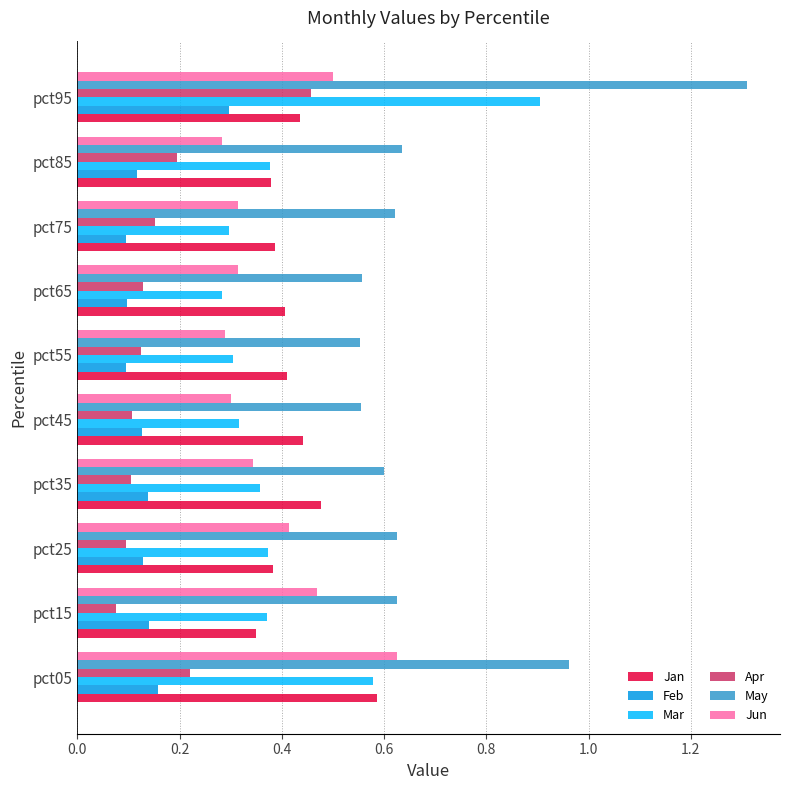

Which series has the largest range (max minus min)?

May